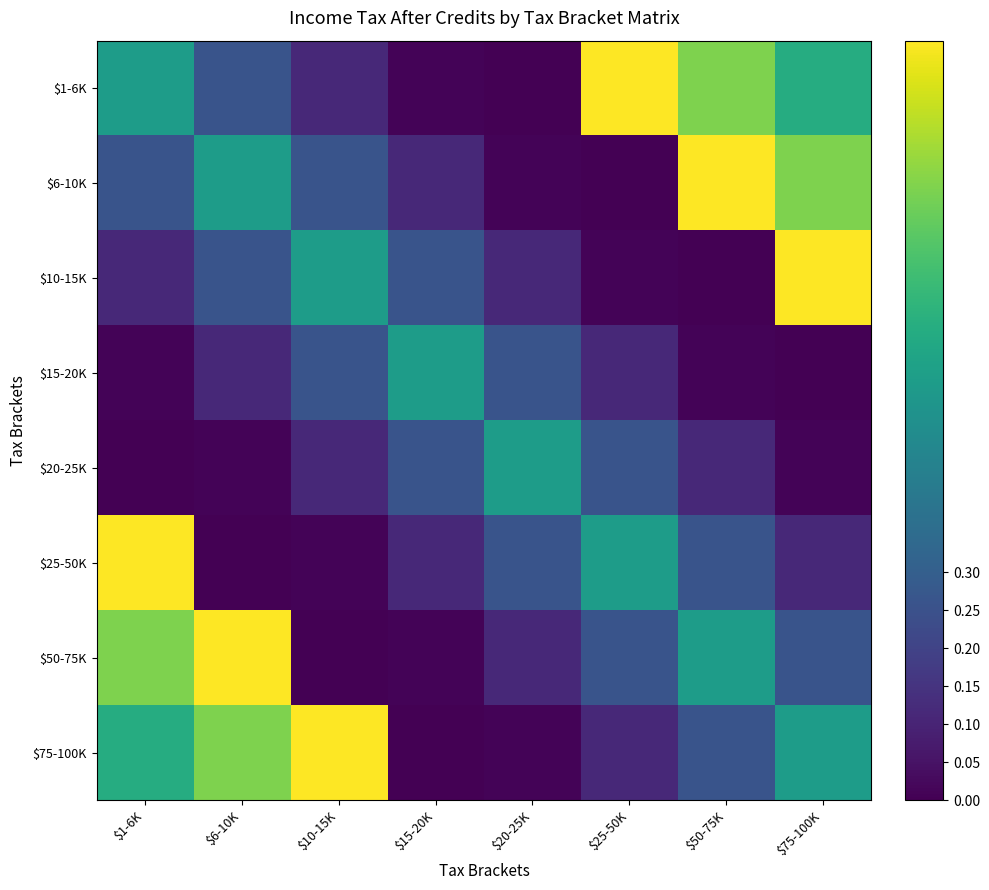

Between $10-15K and $75-100K, which is larger?

$75-100K